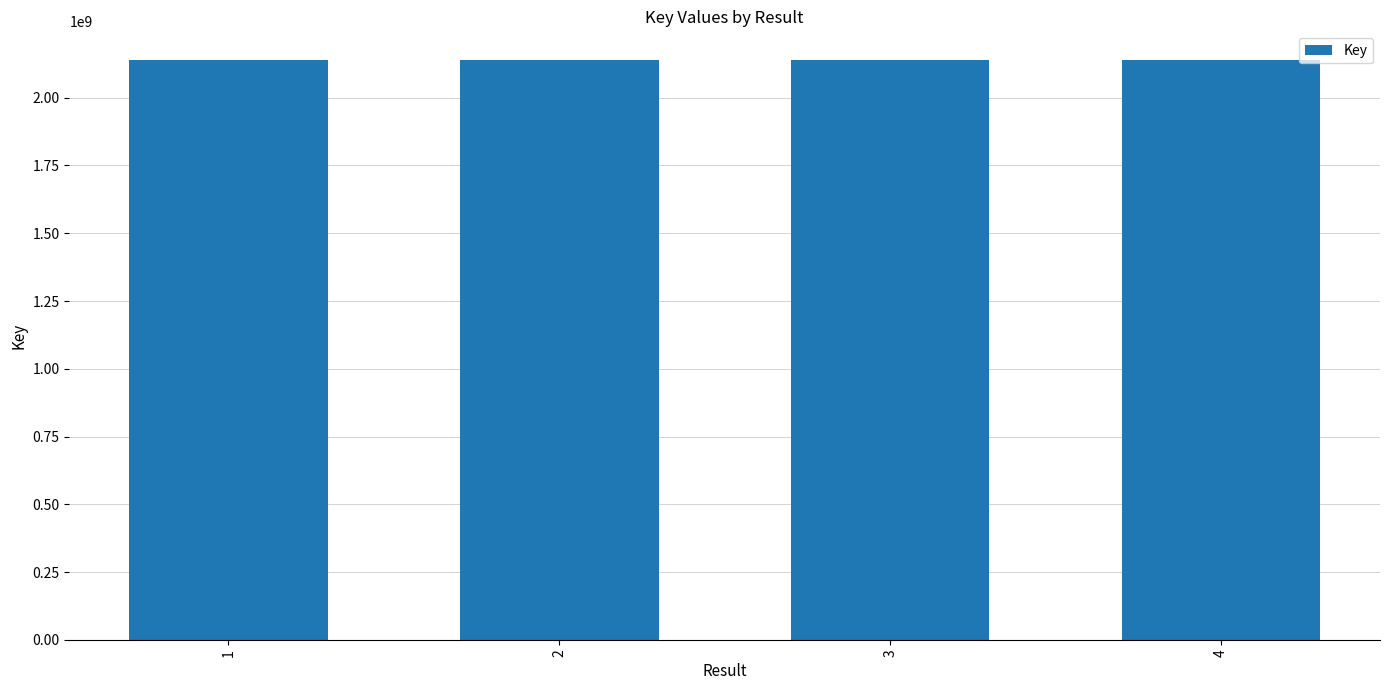

What is the value of the 3rd bar from the left?

2137715877